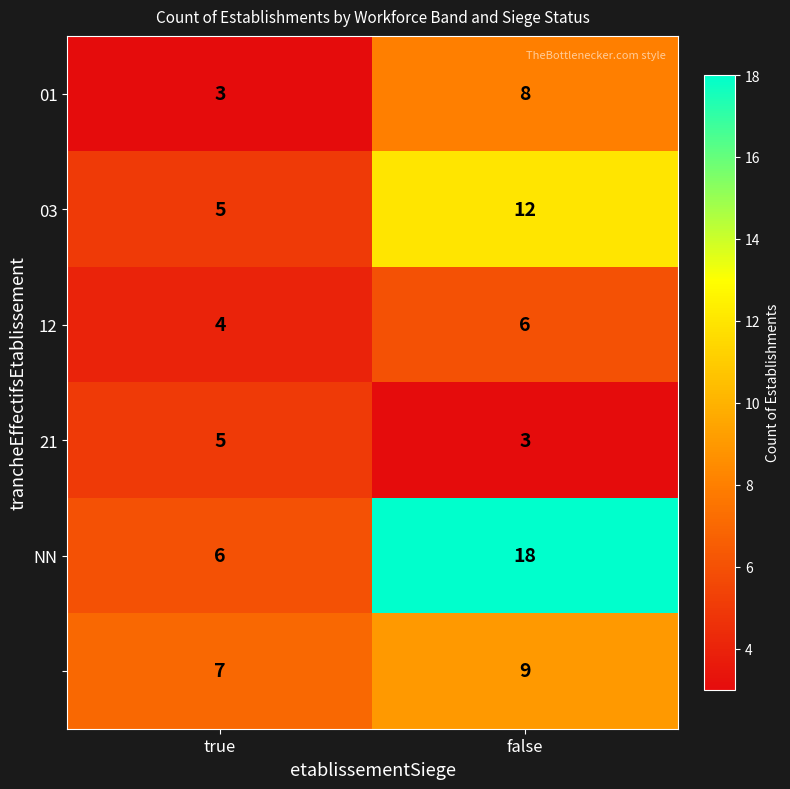

What is the spread (max minus min) of values at true?

4